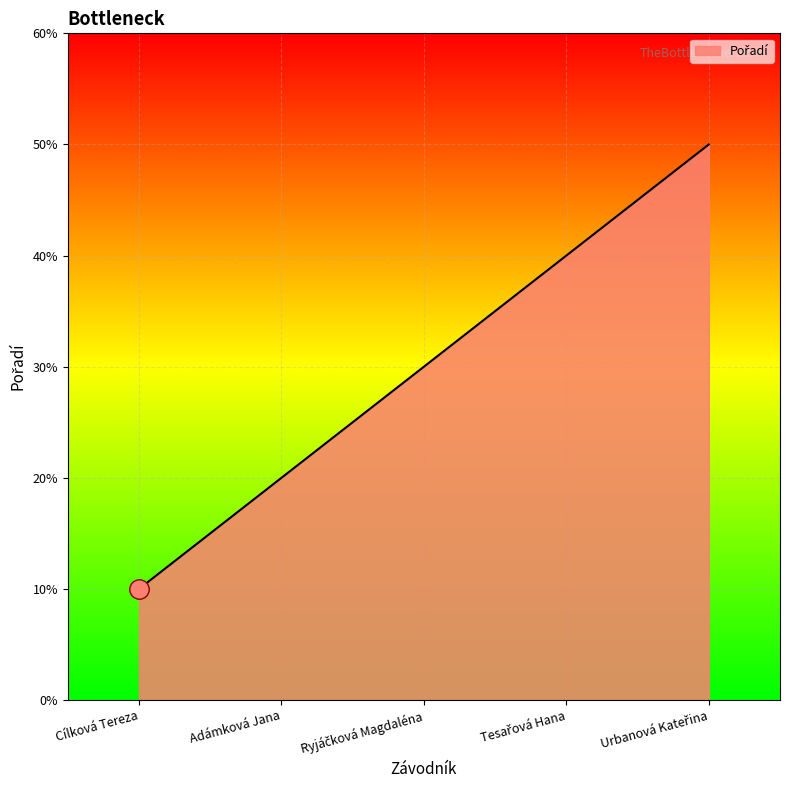

The chart shows a value of 1 at Urbanová Kateřina. True or false?

False